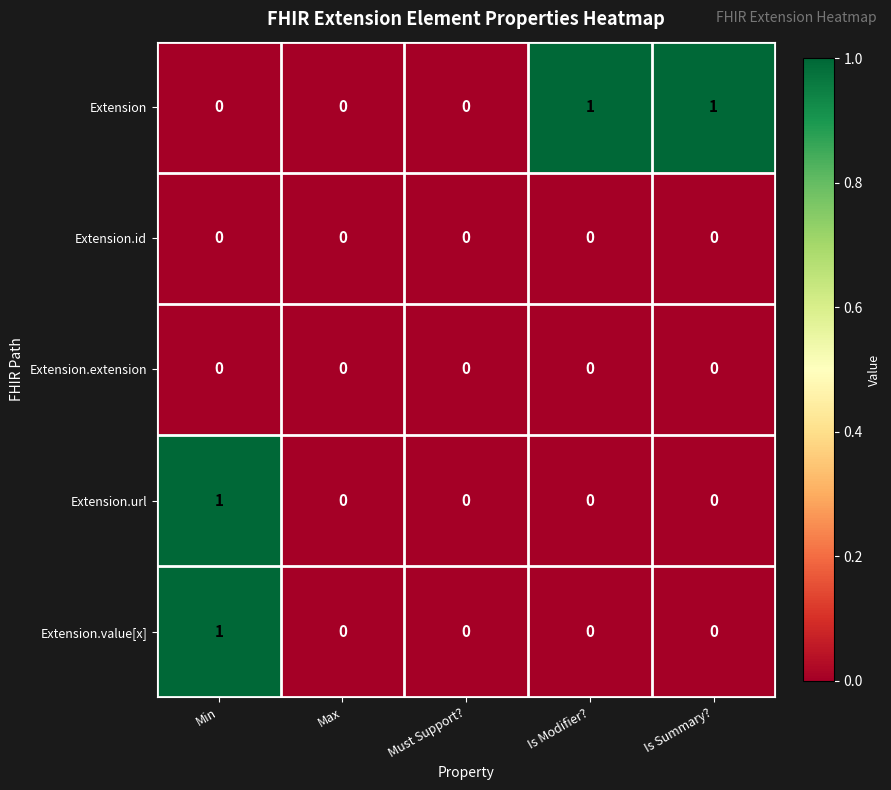

What is the total value across all series at Min?

2